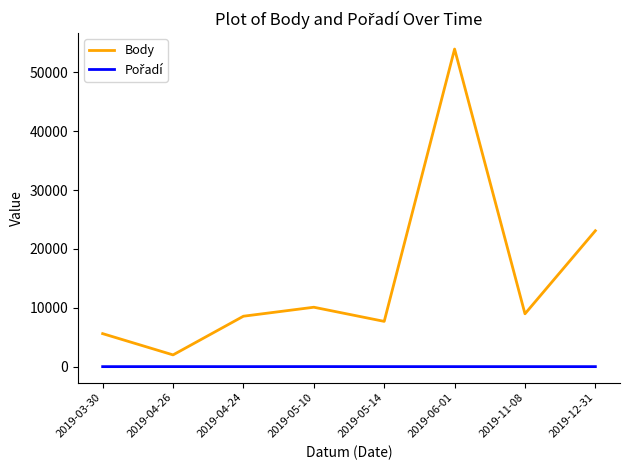

At which label does Body reach its minimum?

2019-04-26